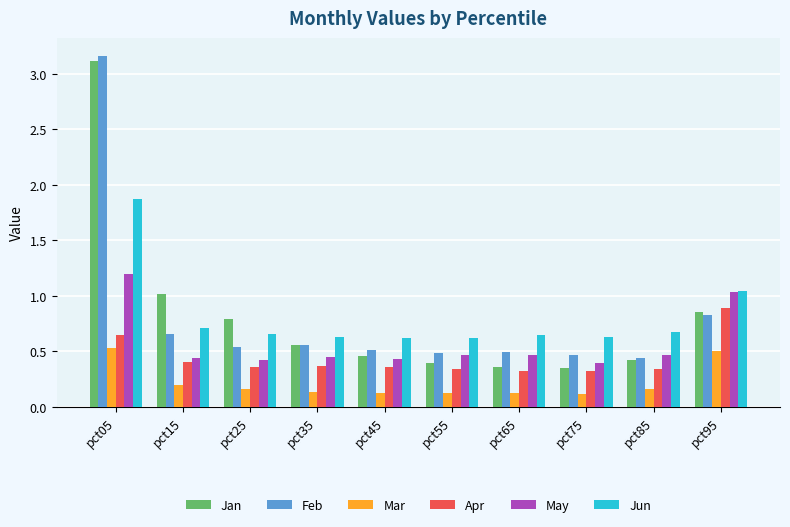

What is the highest value of the Jan series?

3.1